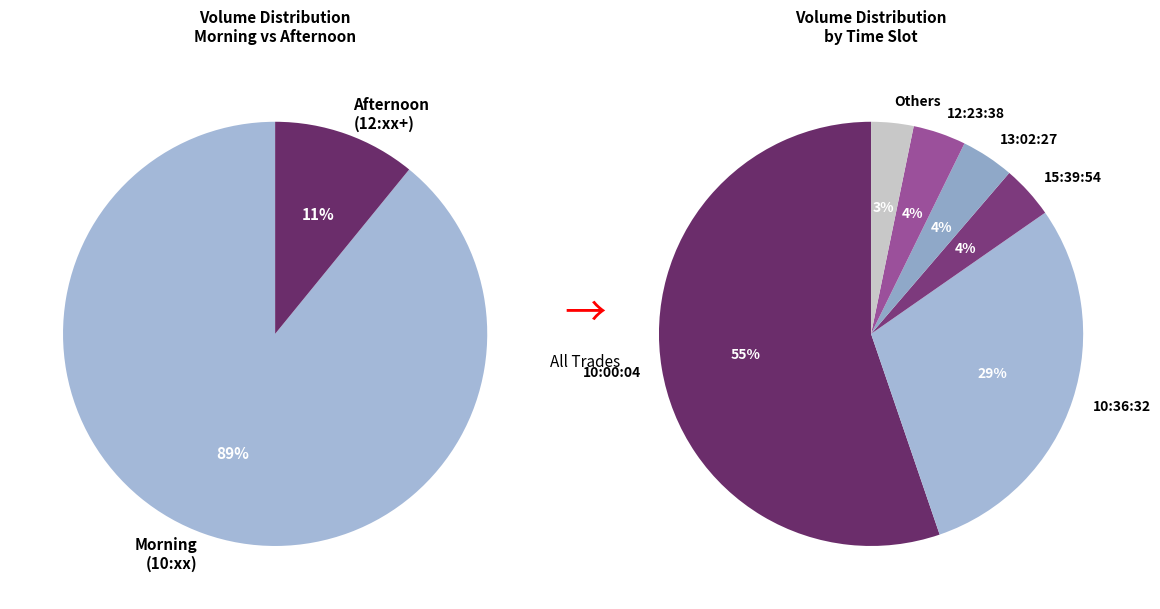

To the nearest percent, what percentage of the pie is 12:23:38?

4%